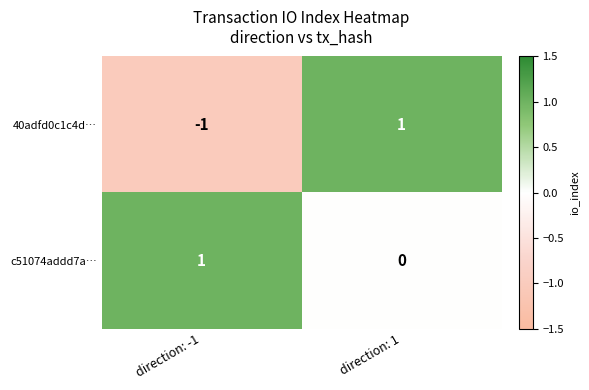

Where is c51074addd7a… nearest to the value 0?

direction: 1